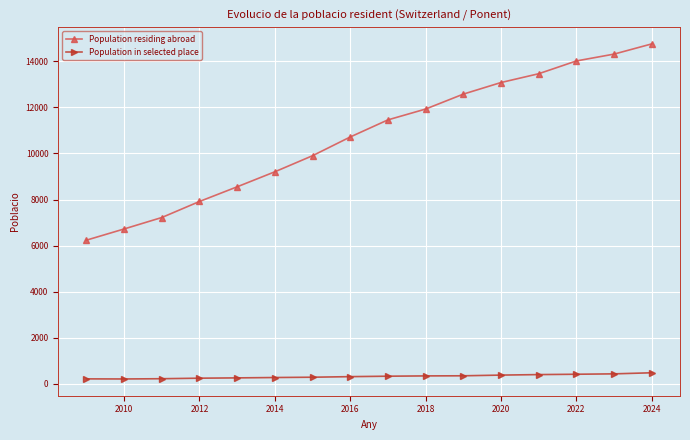

True or false: Population residing abroad and Population in selected place cross at least once.

False